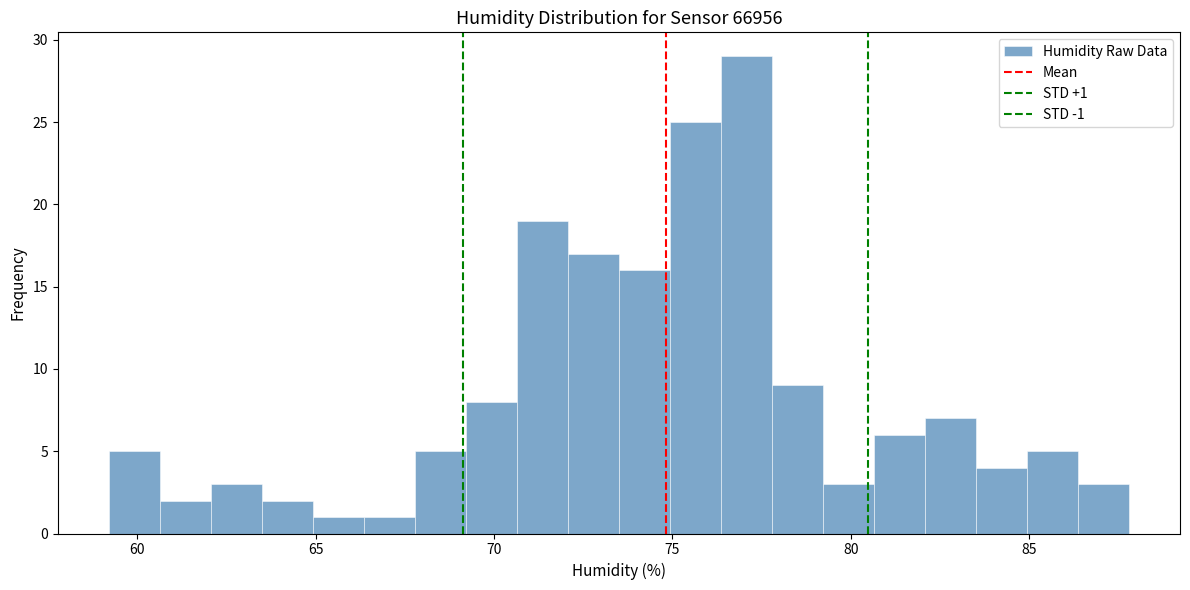

Around what value on the x-axis is the tallest bar? Give the approximate position of its centre, as read against the axis.

77.0